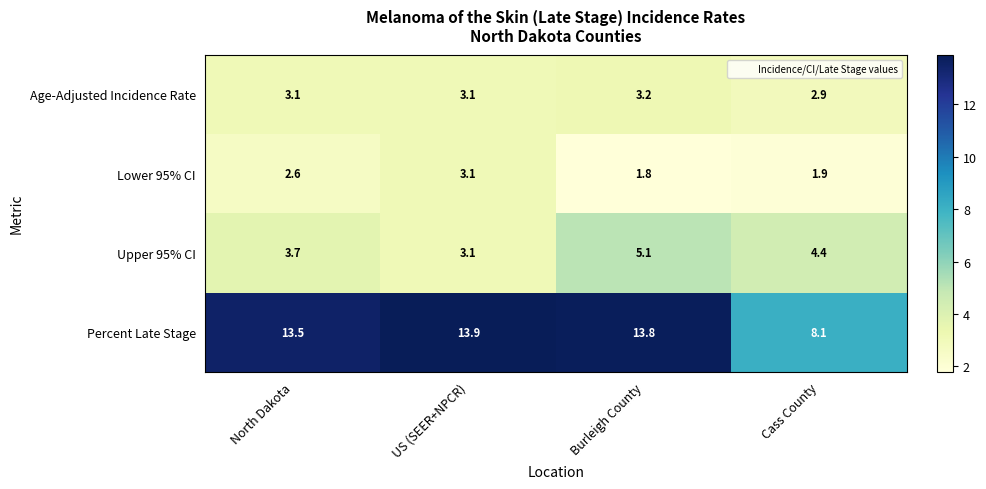

Which series has the largest total across all categories?

Percent Late Stage